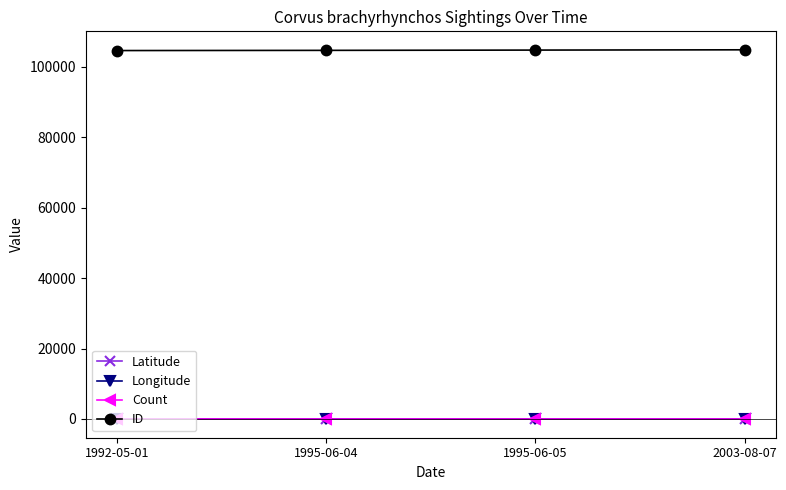

Is it true that Longitude equals -85.1 at 1995-06-05?

True